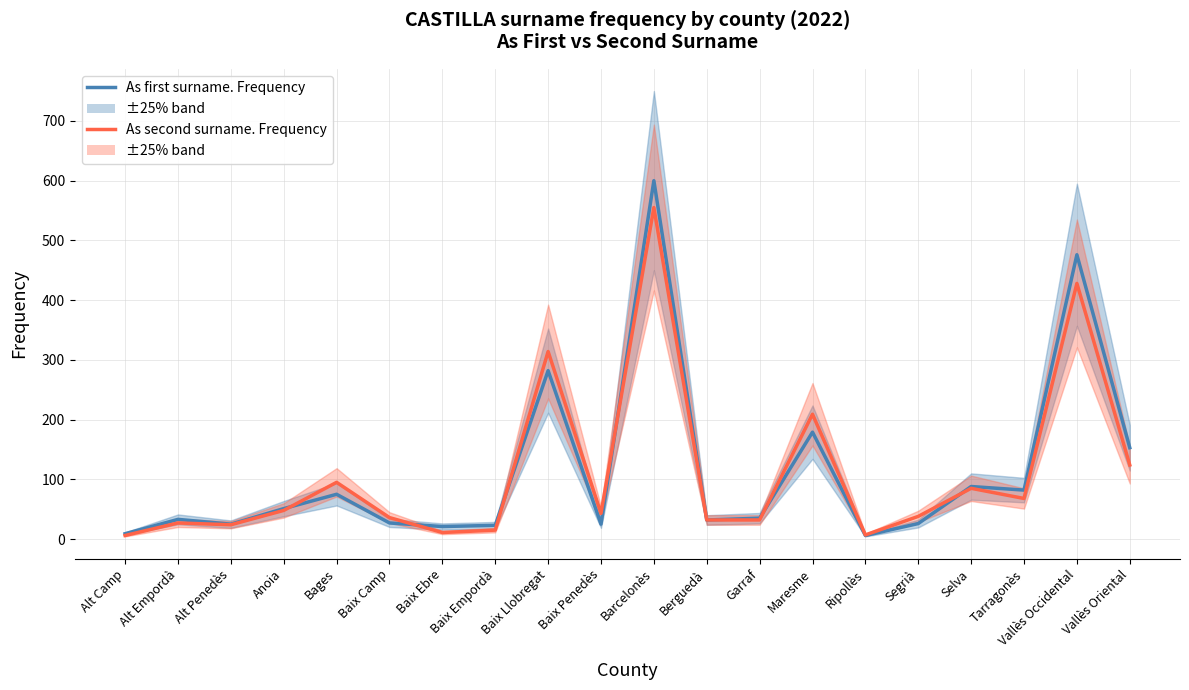

What is the difference between the As second surname. Frequency values at Anoia and Baix Ebre?

37